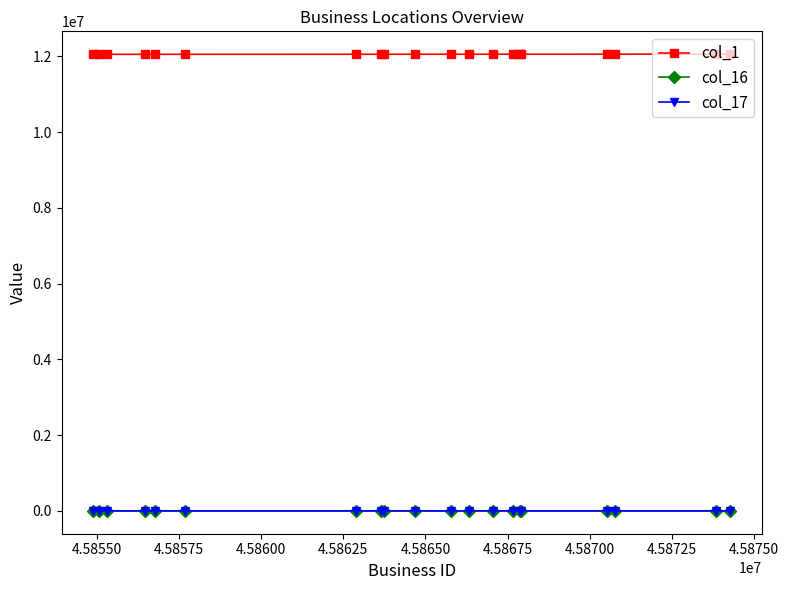

How many data points in col_17 are above -83?

9